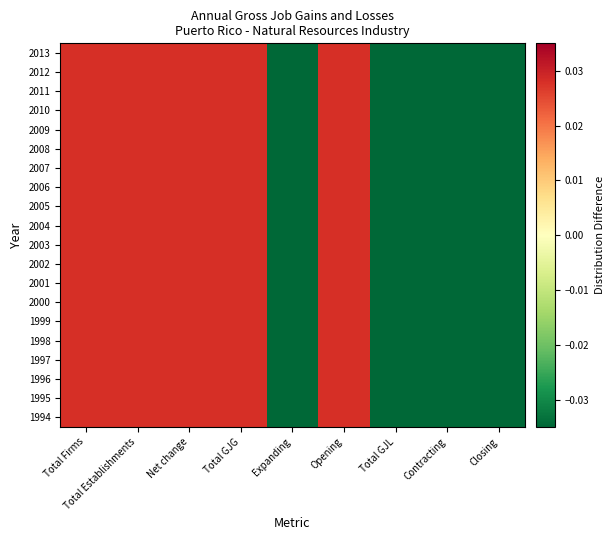

Which category has the highest value across all series?

Total Firms